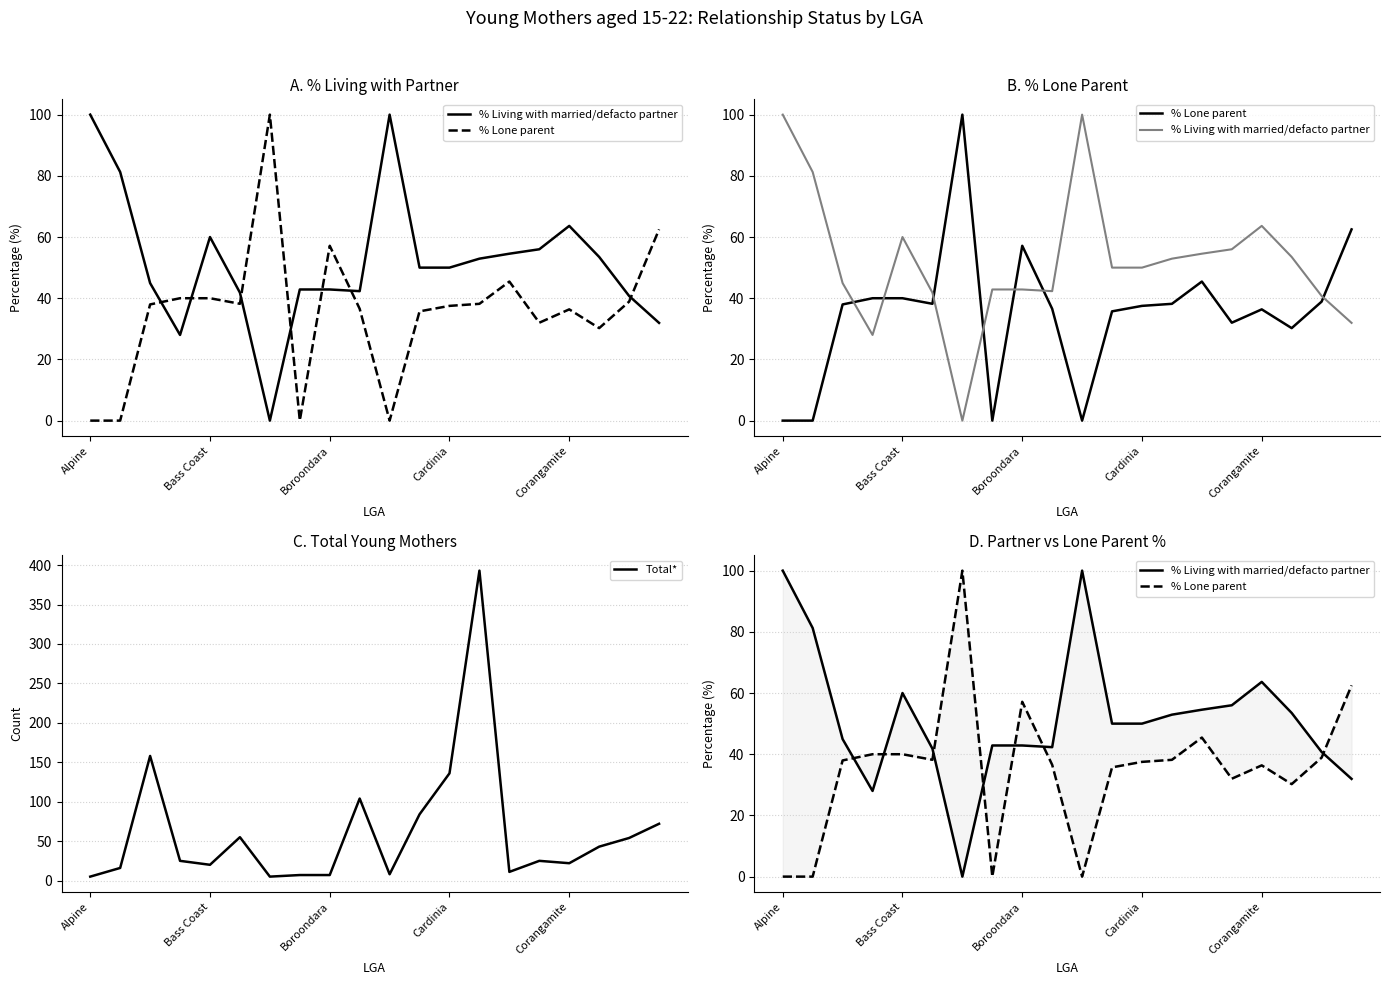

What position from the left is 19?

20